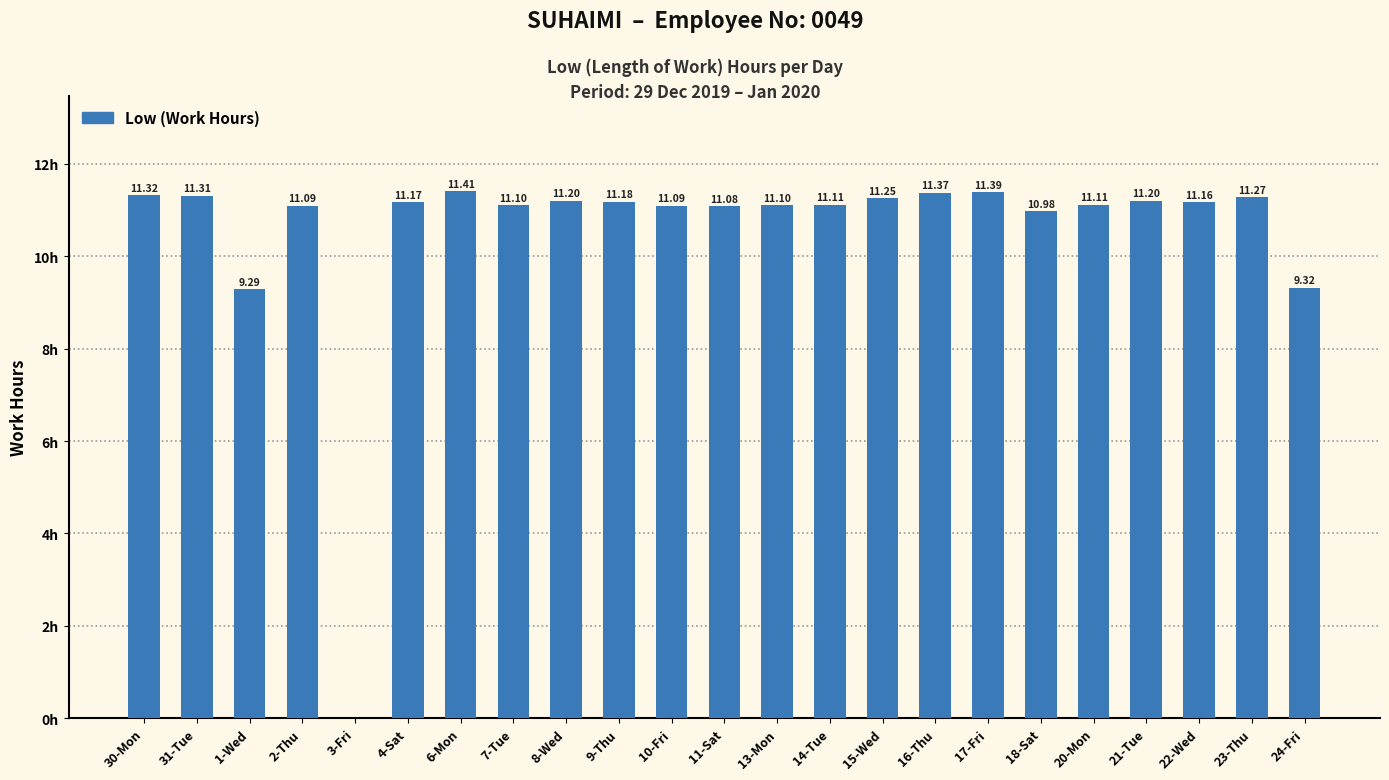

Approximately how many times larger is the value at 2-Thu compared to 16-Thu?

1.0